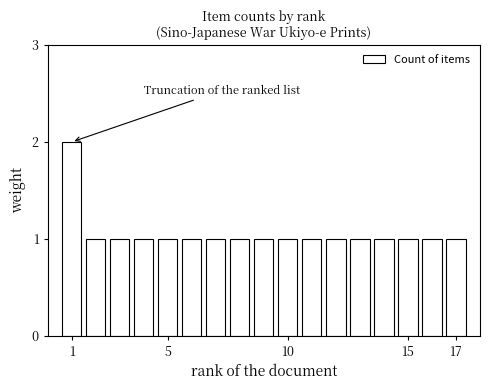

What is the value of the 11th bar from the left?

1